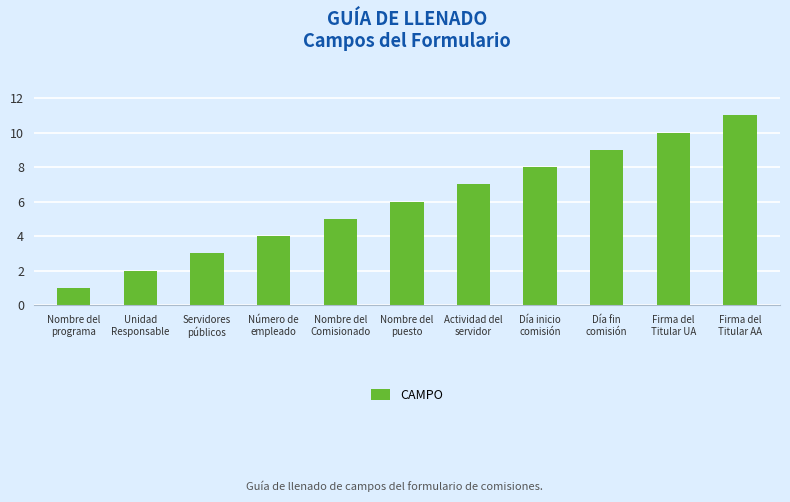

Reading right to left, what are all the values shown in this chart?

11	10	9	8	7	6	5	4	3	2	1